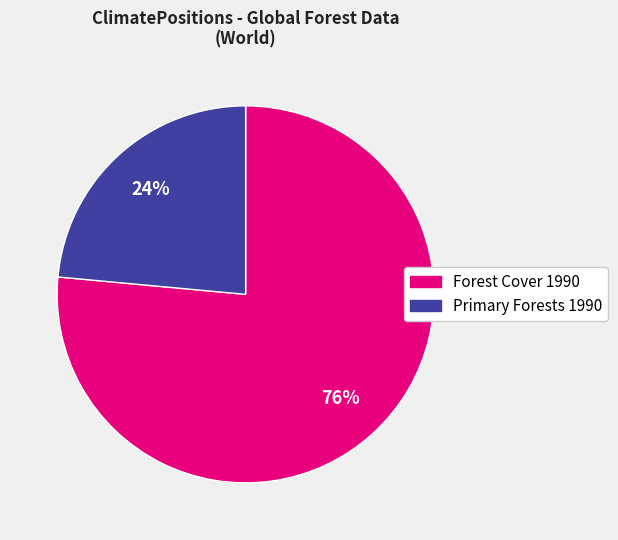

Approximately how many times larger is the value at Primary Forests 1990 compared to Forest Cover 1990?

0.3